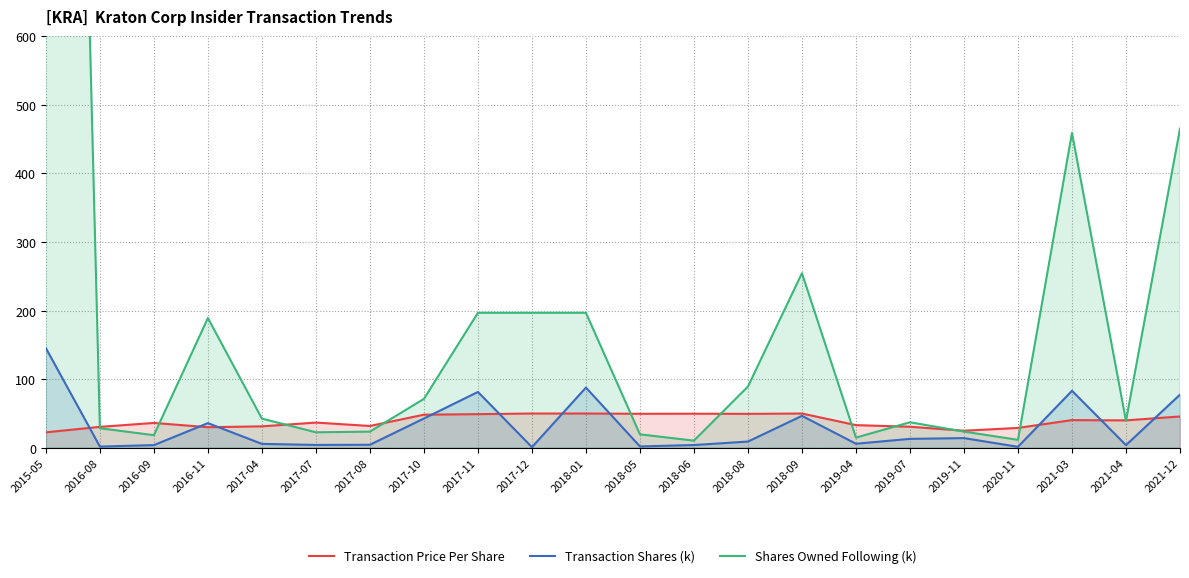

Reading left to right, list all the values displayed in this chart.

Transaction Price Per Share: 22.6	30.6	36.3	30.1	31.3	36.8	31.9	48.3	49.1	50.0	50.0	49.6	49.7	49.5	50.0	33.1	30.7	24.9	29.0	40.4	40.0	45.7
Transaction Shares (k): 145.2	1.9	4.0	36.0	5.8	4.3	4.5	42.8	81.4	1.0	87.8	2.1	4.1	9.2	46.6	6.0	13.1	14.2	1.5	83.1	4.0	77.5
Shares Owned Following (k): 3114.6	28.5	18.4	189.0	42.6	22.6	23.6	71.3	196.7	196.7	196.7	19.7	10.5	89.3	254.4	14.9	37.3	23.6	11.7	458.7	39.4	464.9